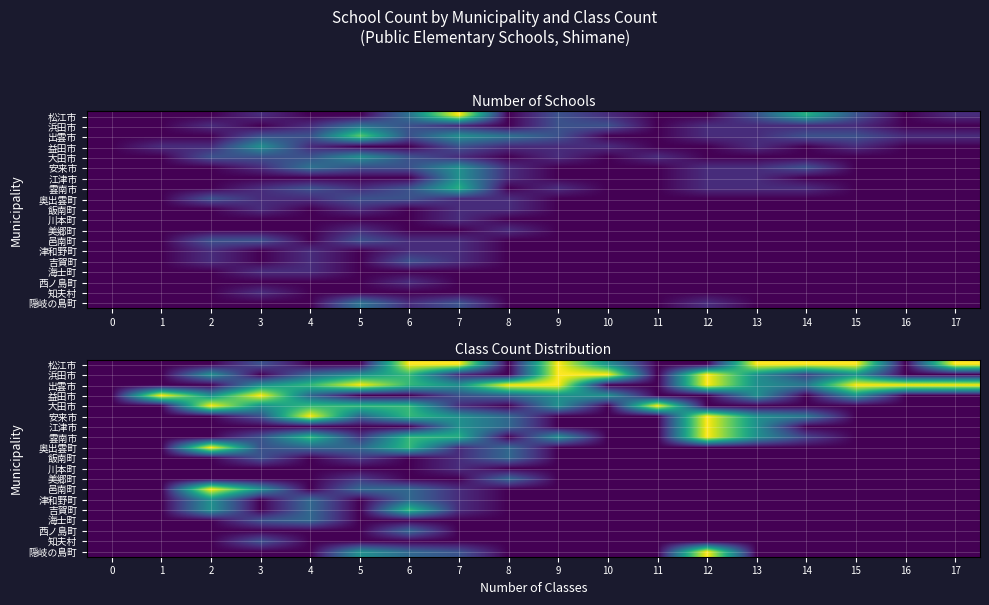

The 松江市 series shows -0.5 at 4. True or false?

False